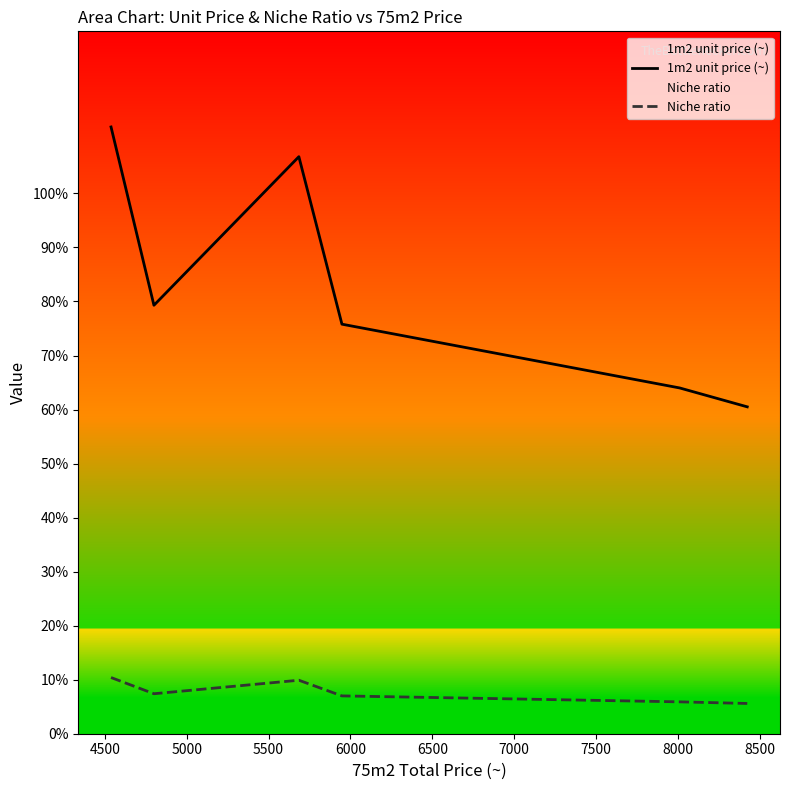

What is the average value of the Niche ratio series?

7.7